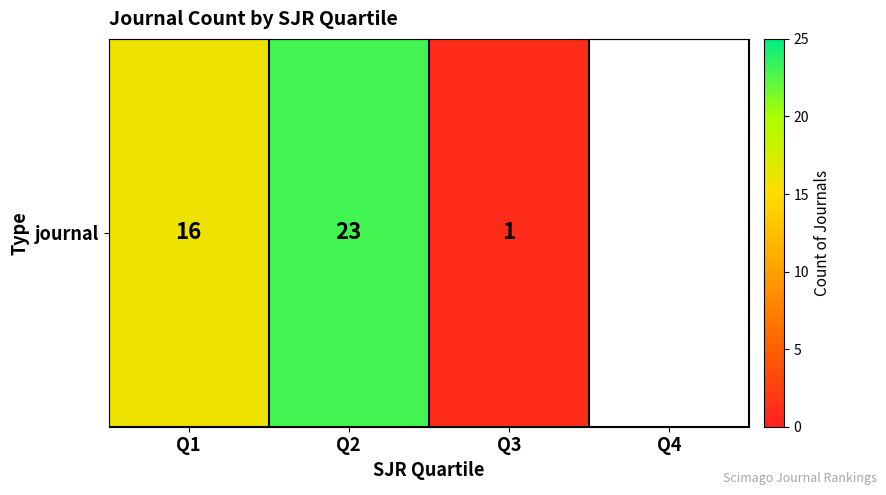

Which label corresponds to the smallest value in the chart?

Q3